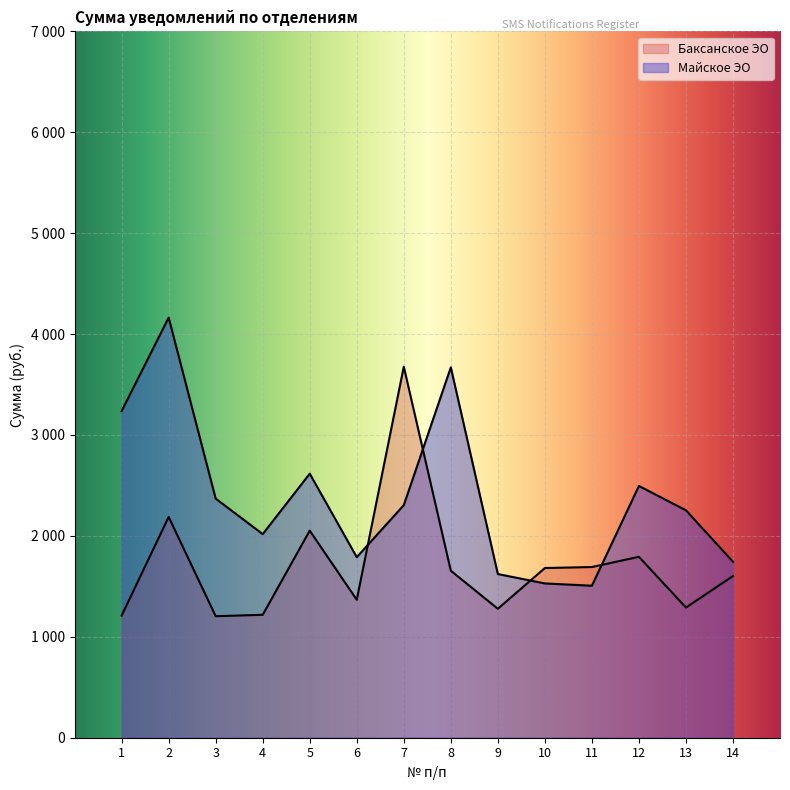

At which label does the data first exceed 2304?

1